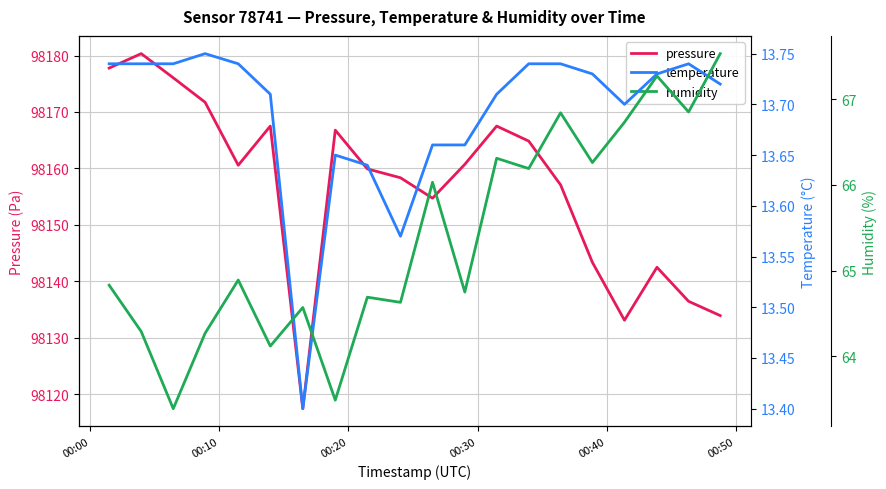

What is the minimum value for pressure?

98117.4